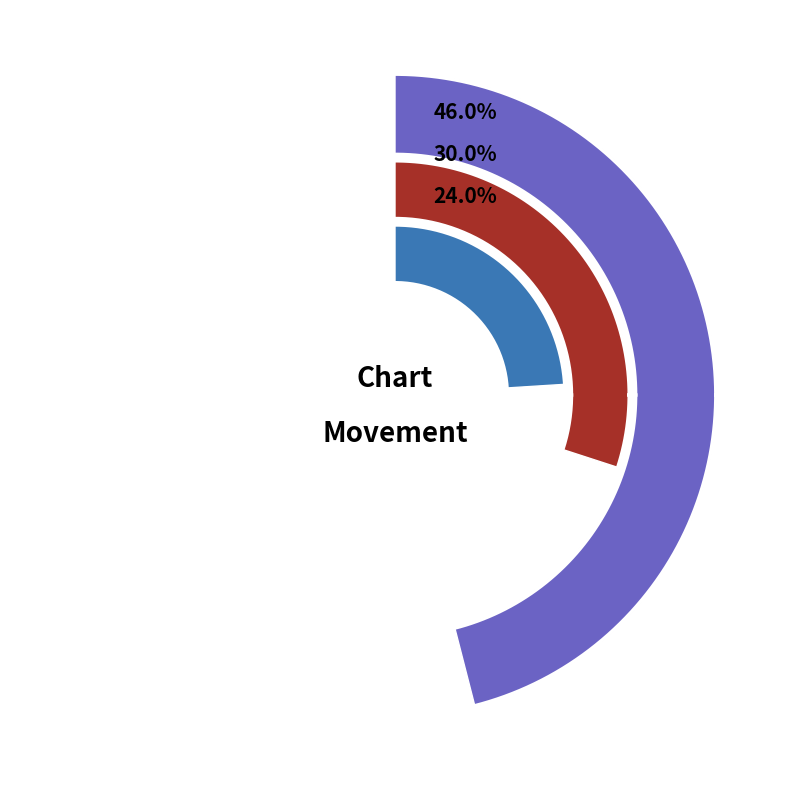

Approximately how many times larger is the value at up compared to down?

1.5